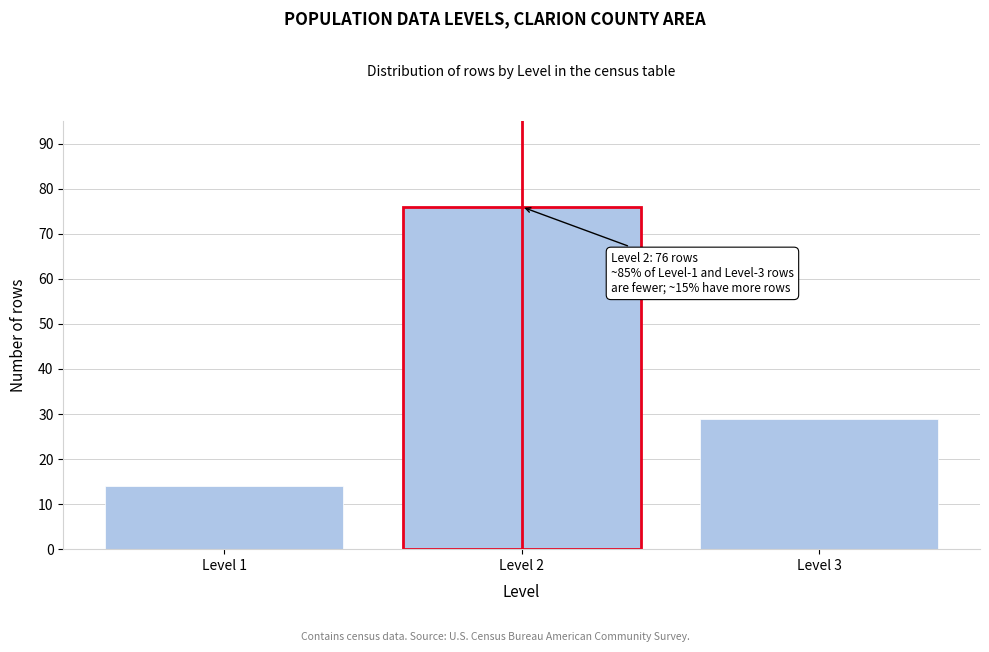

Reading left to right, transcribe all the data shown in this chart.

Level 1=14	Level 2=76	Level 3=29